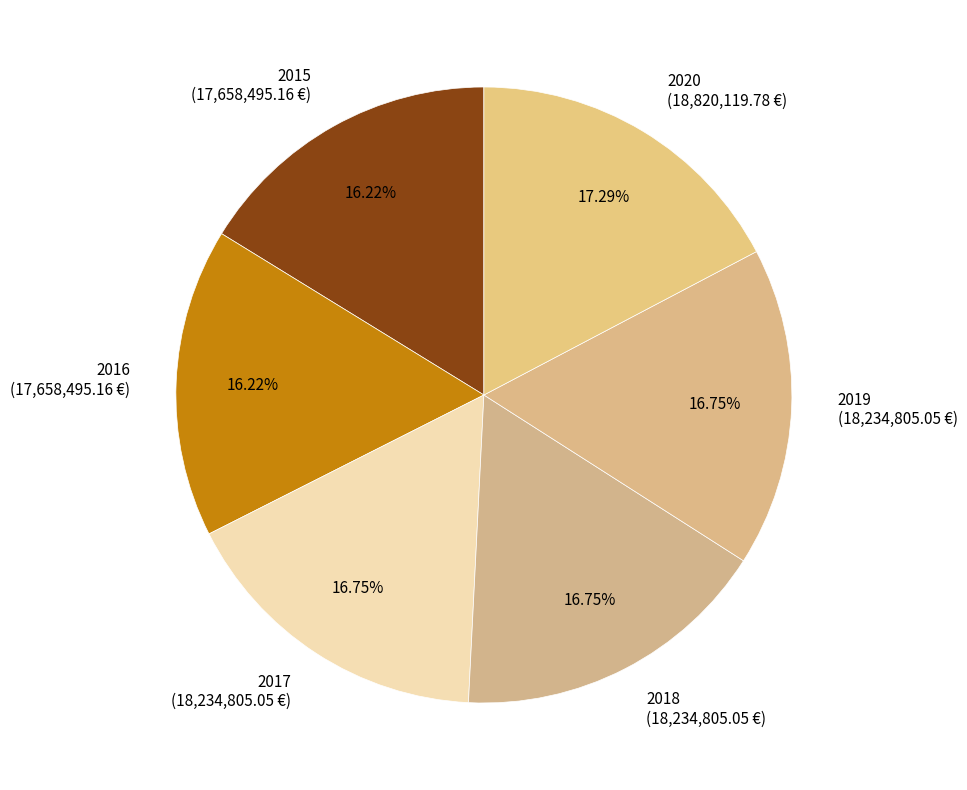

To the nearest percent, what is the average slice percentage?

17%